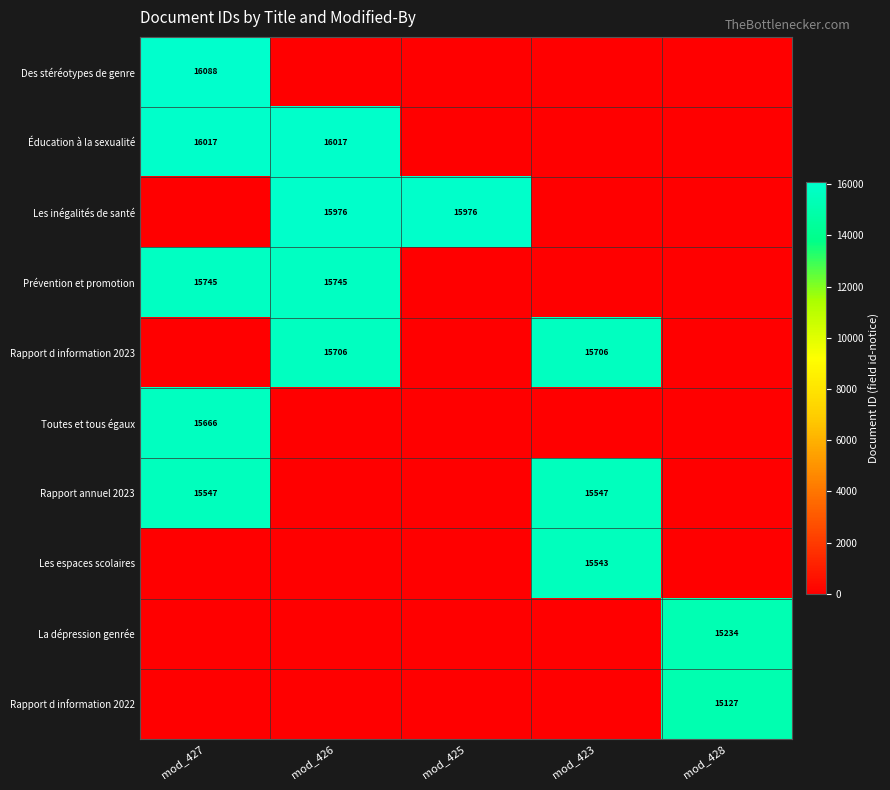

At how many categories does at least one series exceed 4909?

5